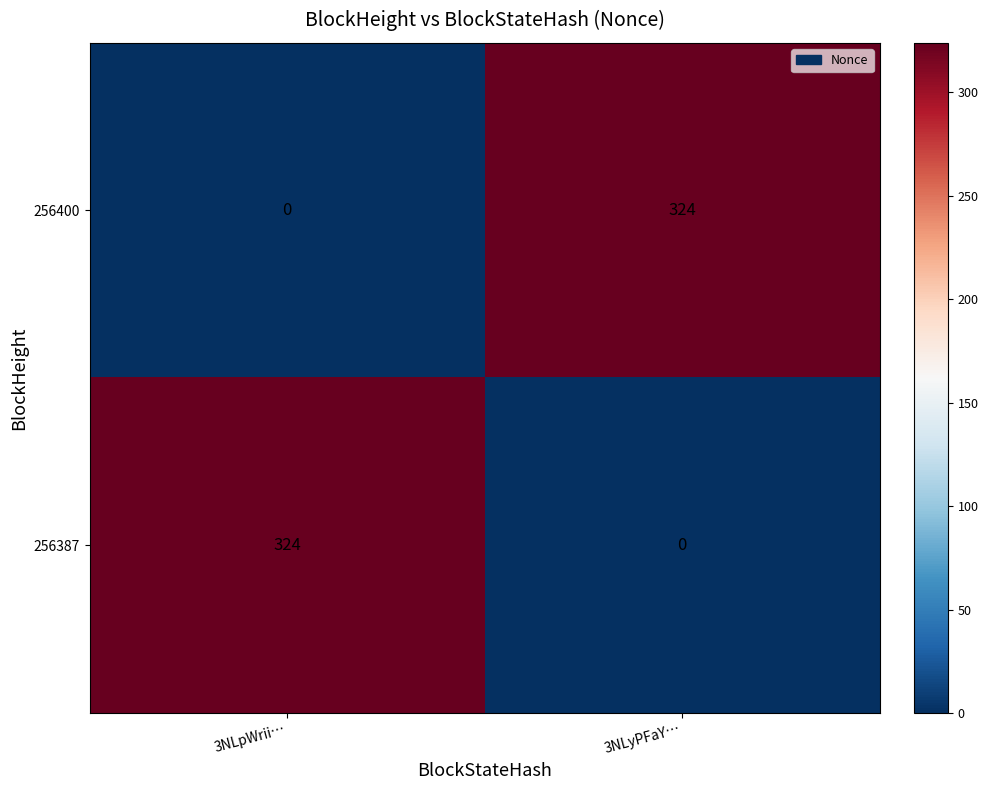

What is the difference between the maximum and minimum values in the 256400 series?

324